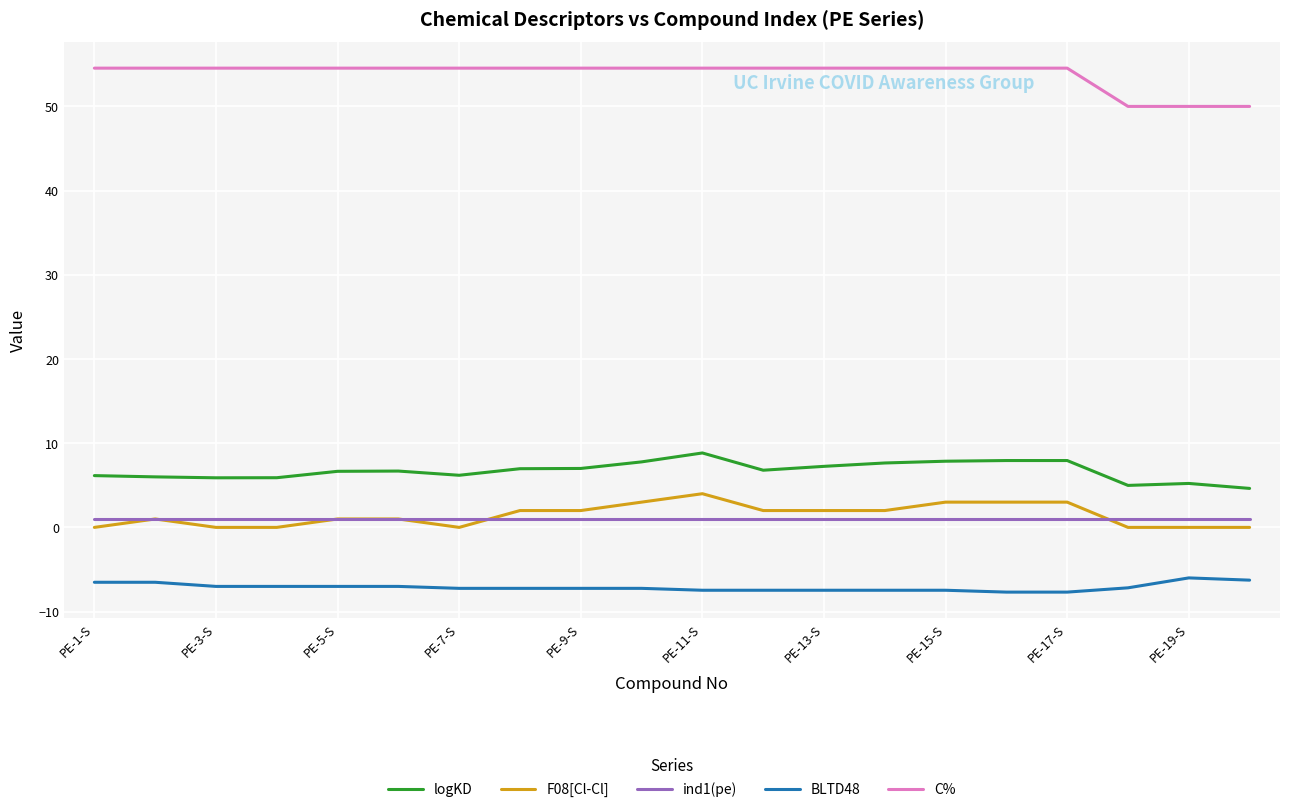

What is the average value of the C% series?

53.9